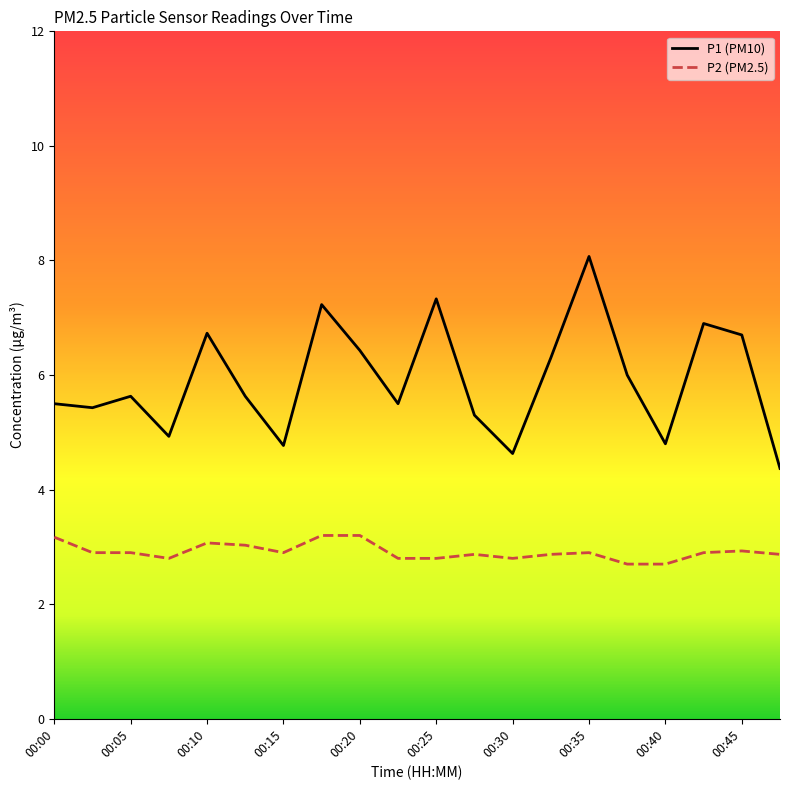

Which series has the largest total across all categories?

P1 (PM10)